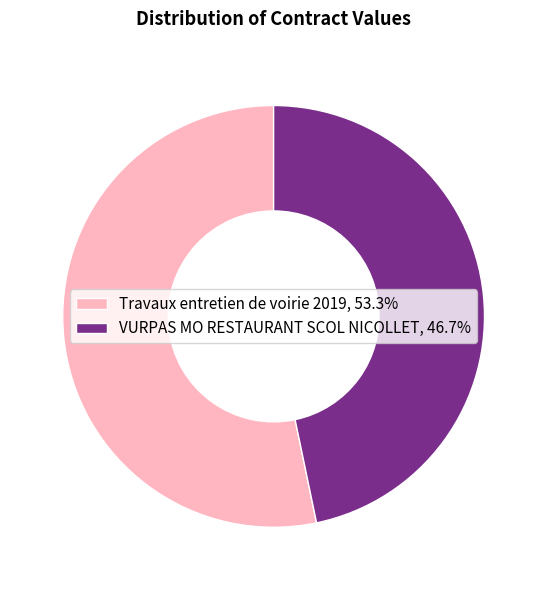

Is the sum of VURPAS MO RESTAURANT SCOL NICOLLET, 46.7% and Travaux entretien de voirie 2019, 53.3% greater than half?

Yes